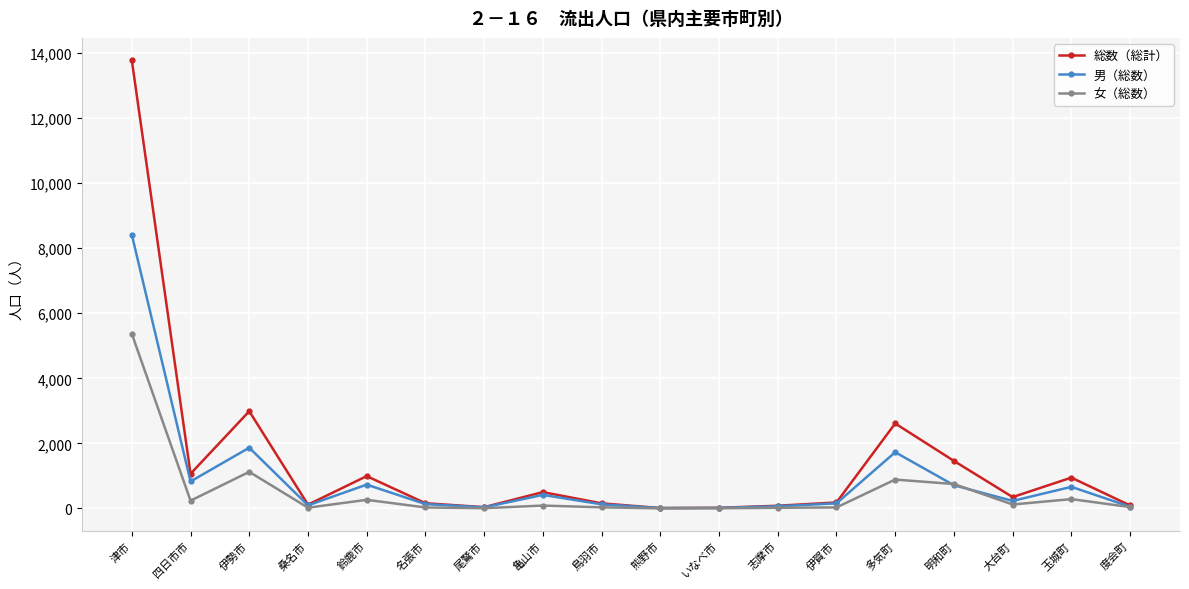

What position from the right is 熊野市?

9